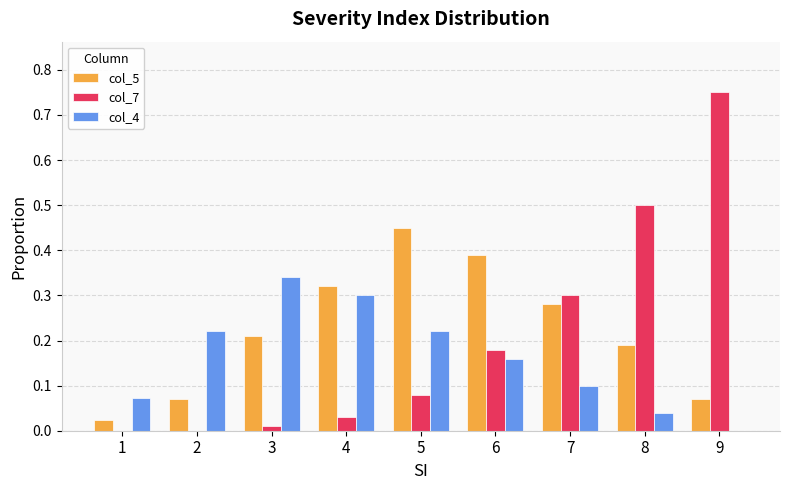

What is the total value across all series at 8?

0.7